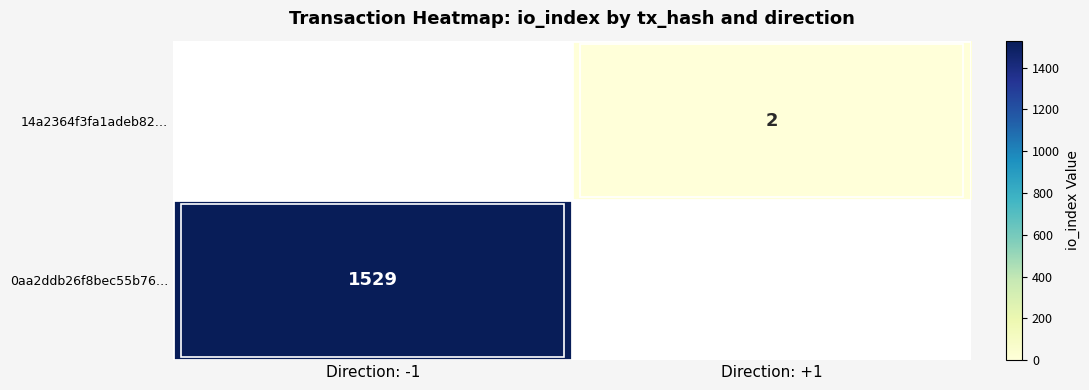

The 0aa2ddb26f8bec55b76… series shows 1529 at Direction: -1. True or false?

True